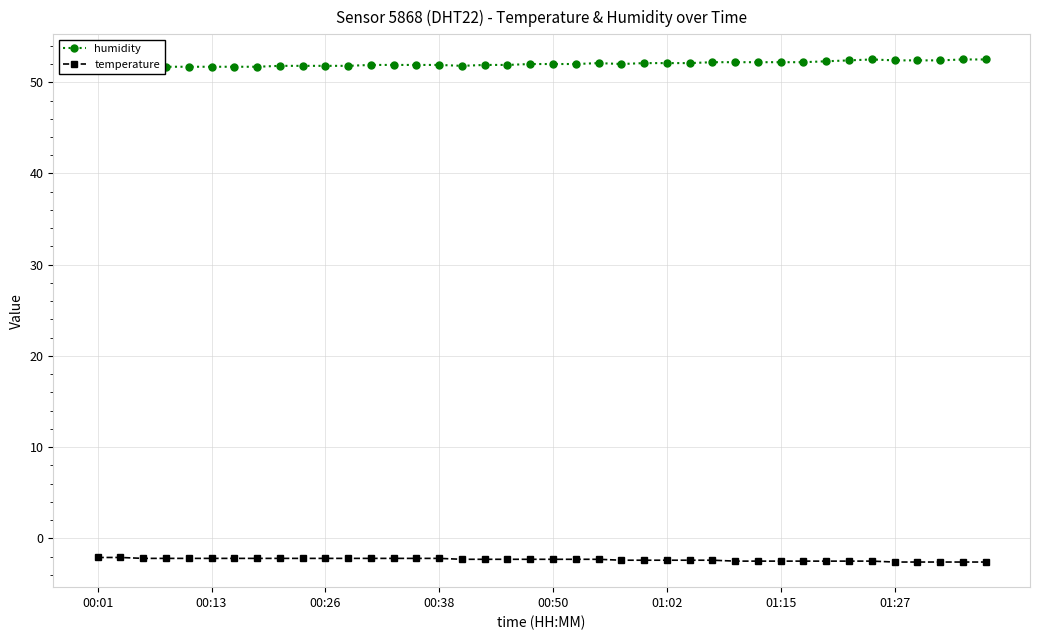

The humidity series shows 52.1 at 24. True or false?

True